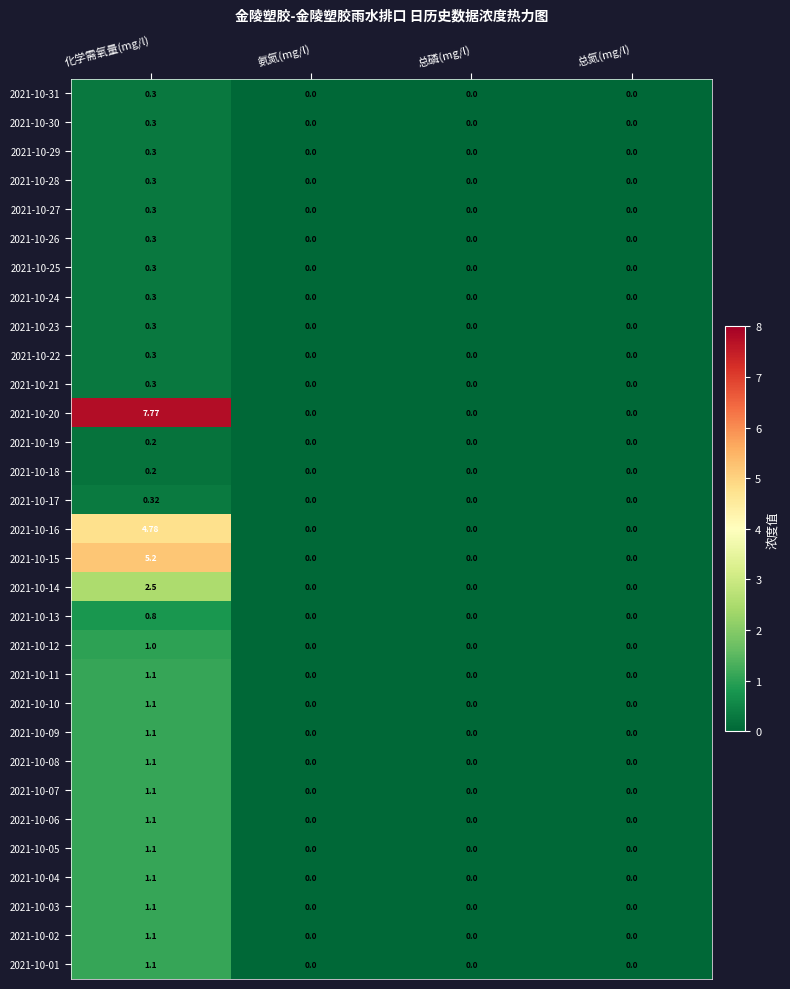

Count the number of data series in this chart.

31